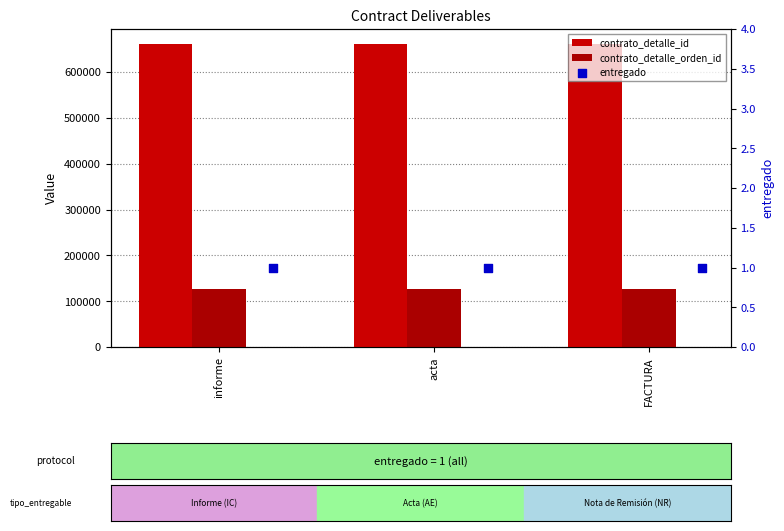

At which category is the sum across all series the highest?

informe